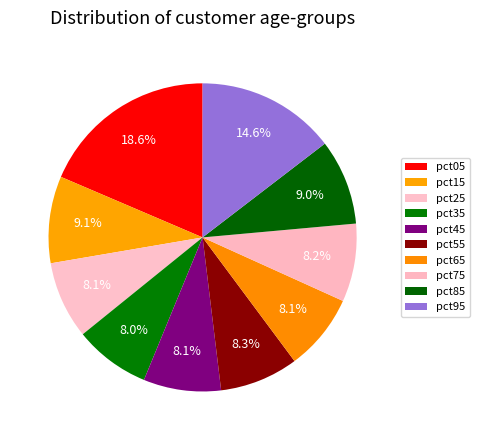

Rank the categories by value from lowest to highest.

pct35, pct65, pct25, pct45, pct75, pct55, pct85, pct15, pct95, pct05